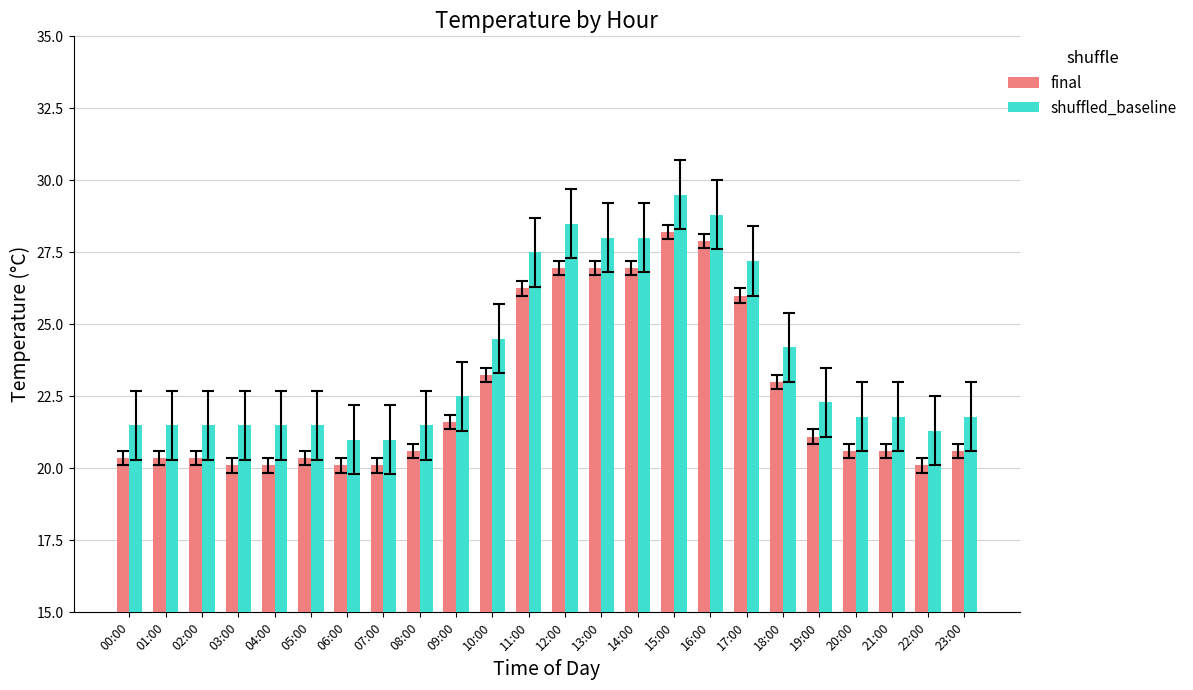

What is the difference between the highest and lowest values at 06:00?

0.9